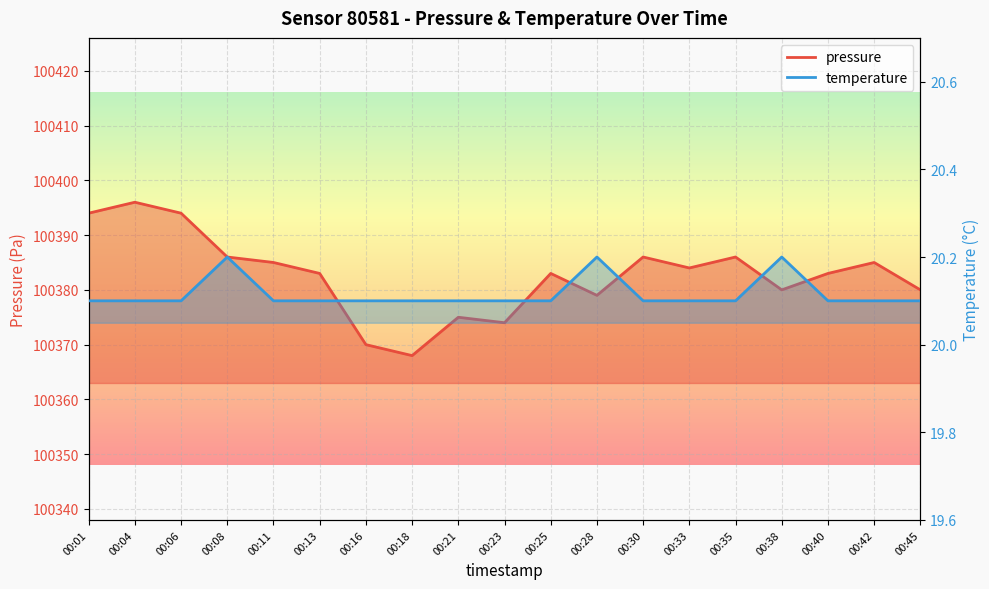

How many interior local peaks does the pressure series have?

6